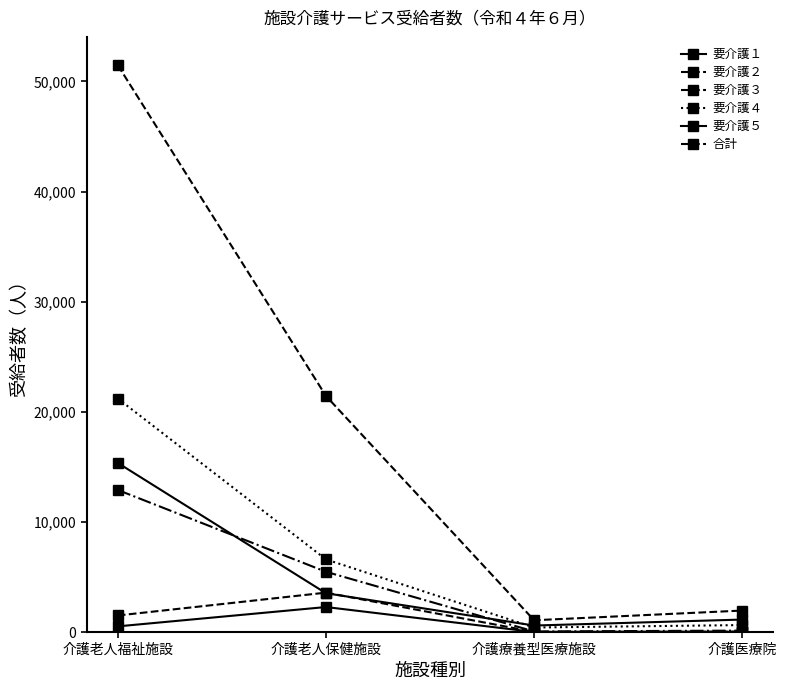

Is this an area chart (filled region under the line)?

No